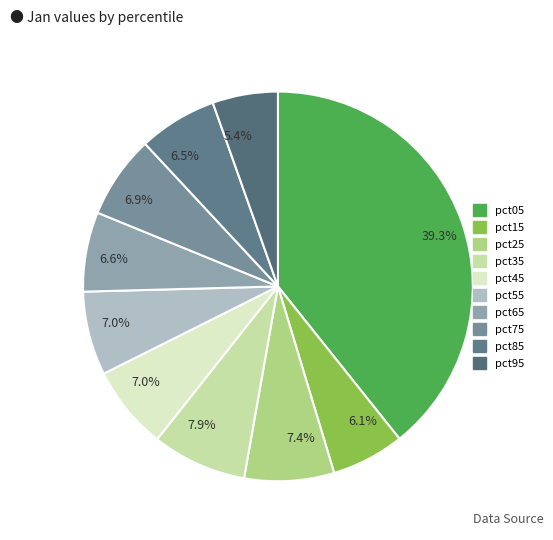

What is the largest slice in the pie chart?

pct05